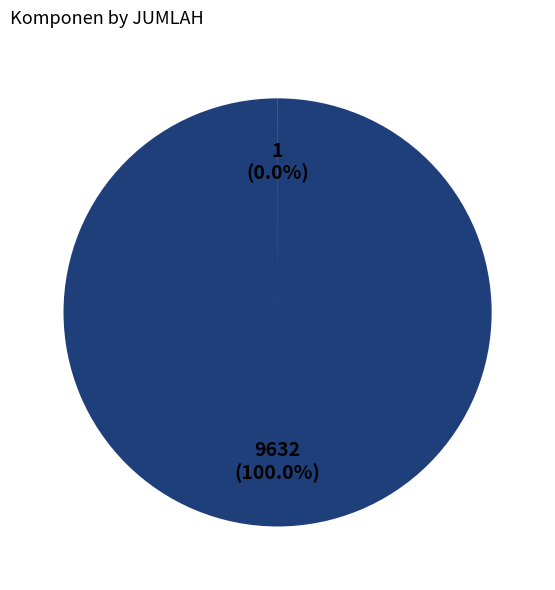

Is there any slice that represents more than half of the pie?

Yes